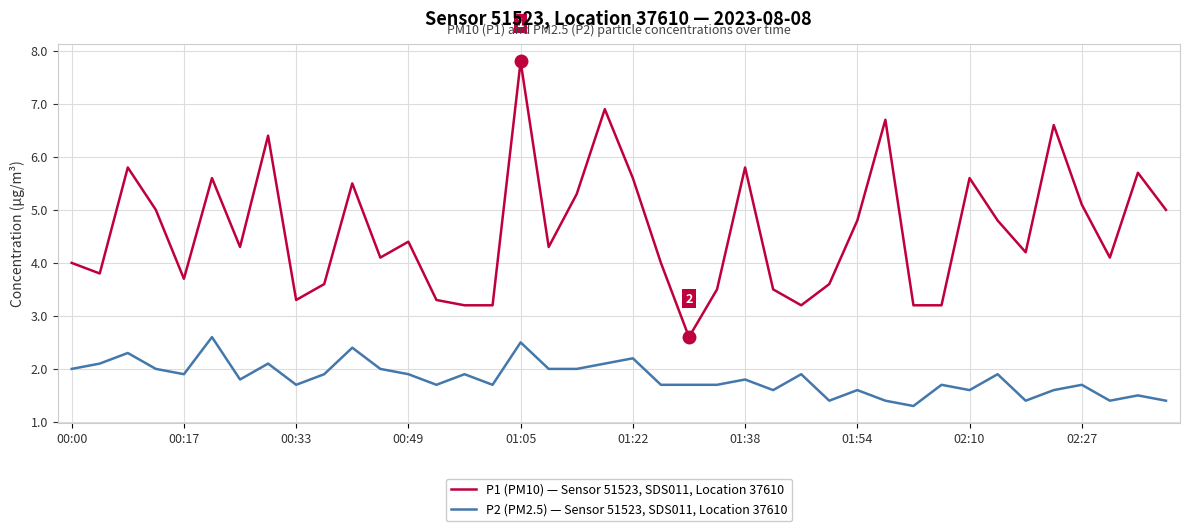

What is the difference between the maximum and minimum values in the P2 (PM2.5) — Sensor 51523, SDS011, Location 37610 series?

1.3